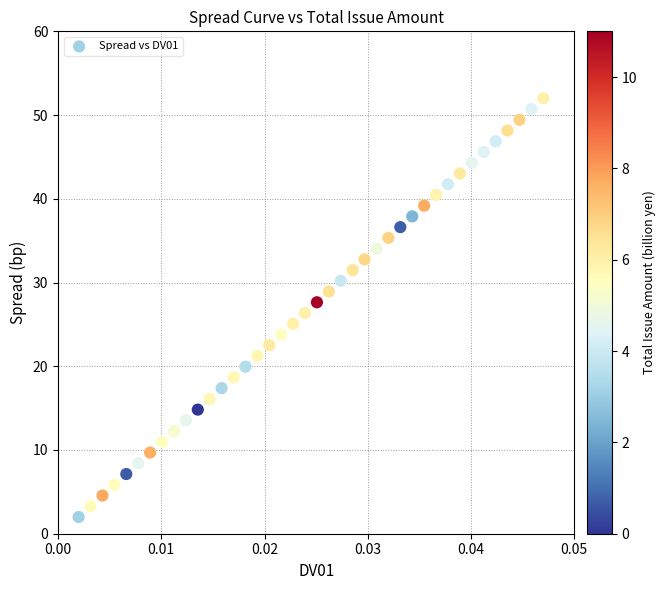

What is the range of Y values (max minus min)?

50.0